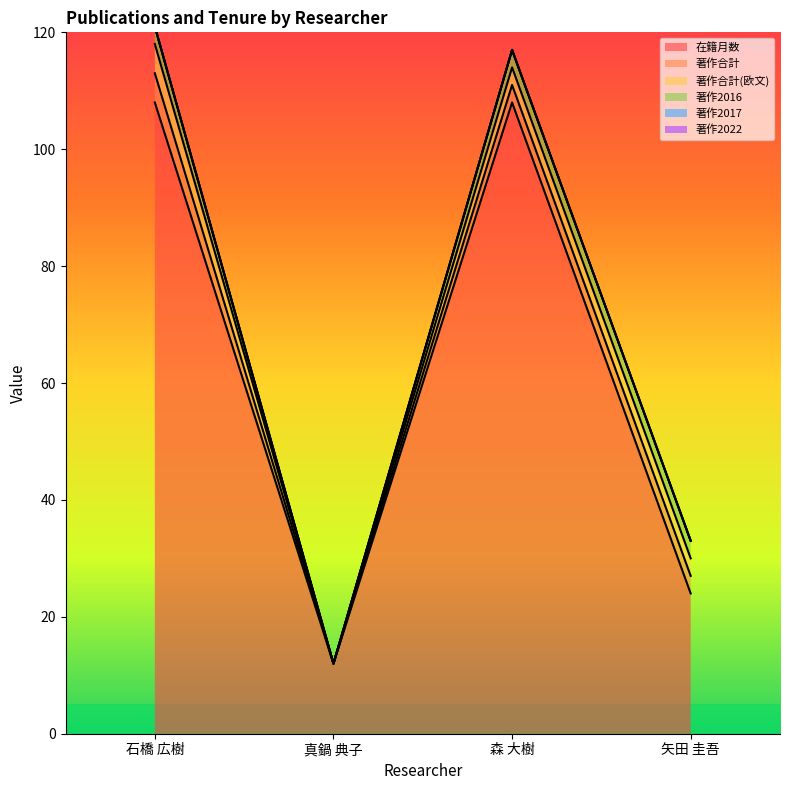

Is the value of 著作2016 at 真鍋 典子 greater than the value of 著作2022 at 矢田 圭吾?

No